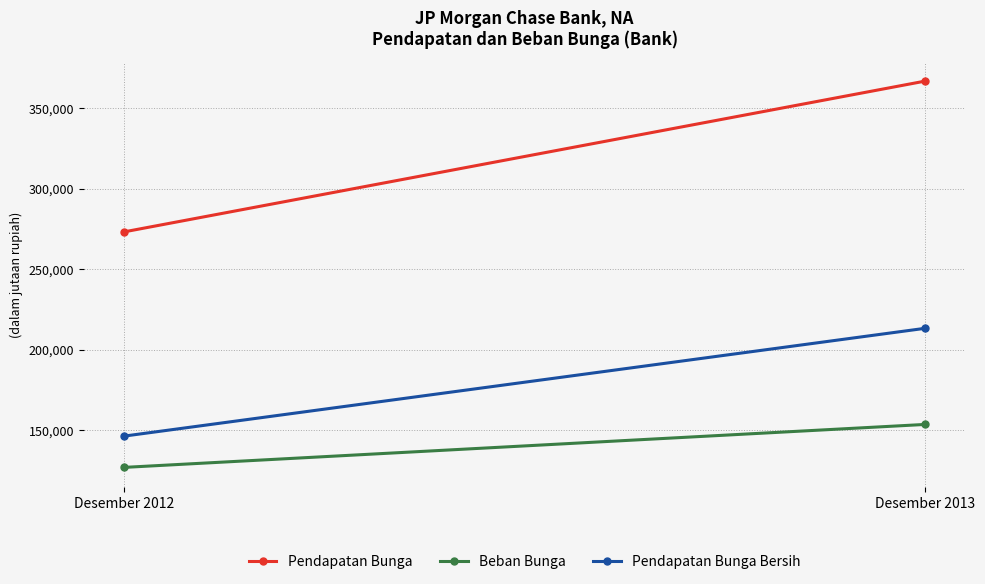

What is the value of the Pendapatan Bunga point at the 1st from the left?

273171